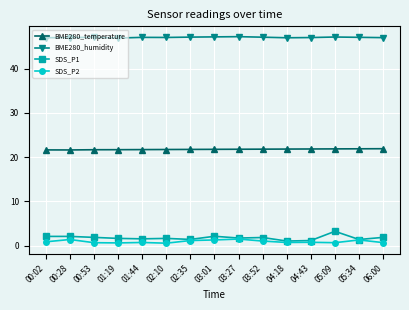

True or false: BME280_temperature has a value of 5.6 at 00:28.

False